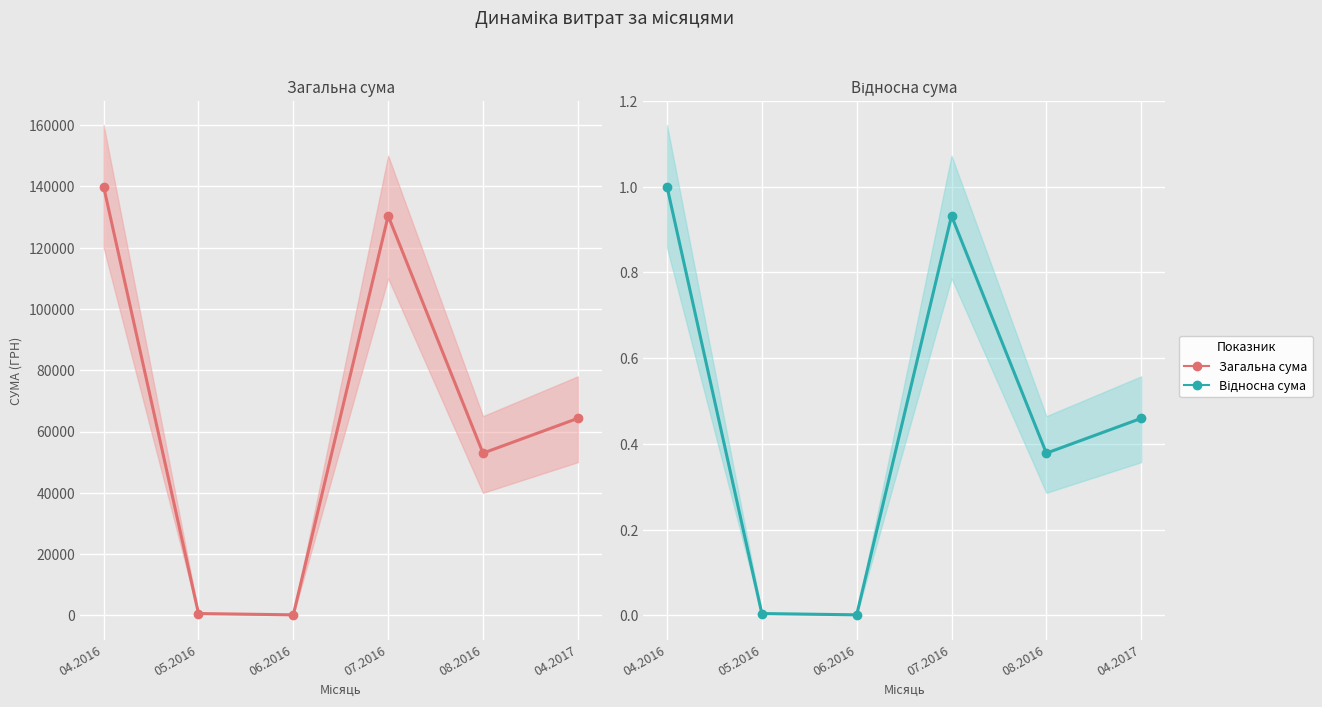

True or false: Загальна сума has more than 2 points higher than both neighbors.

False